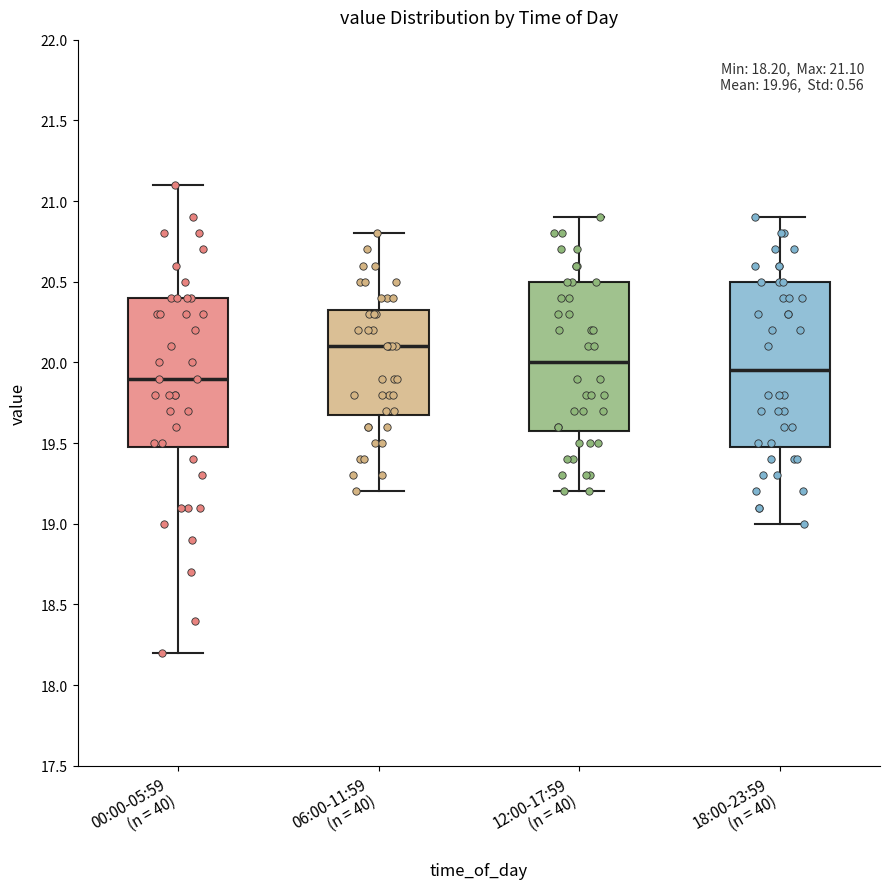

Which box is the tallest, from its lower edge to its upper edge?

18:00-23:59 (n = 40)